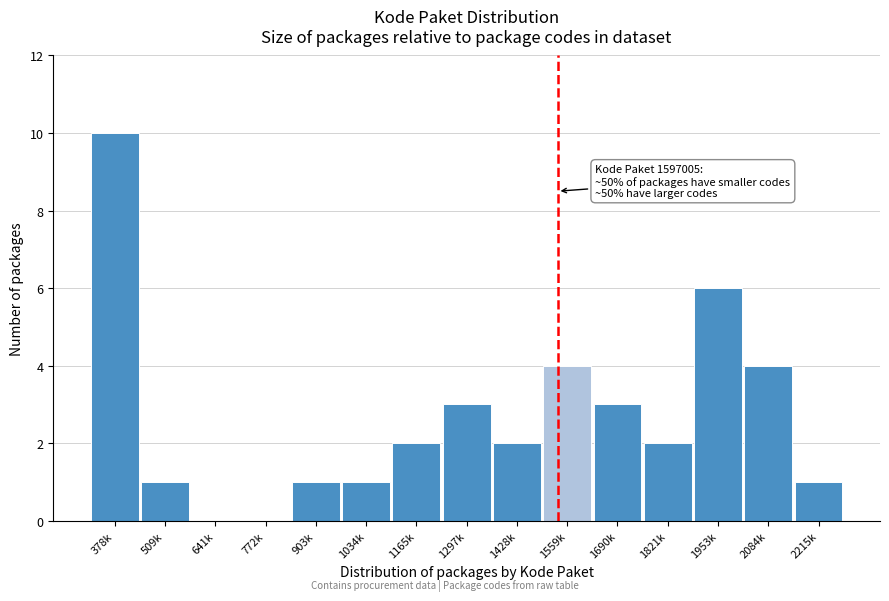

Reading left to right, what are all the values shown in this chart?

378k=10	509k=1	641k=0	772k=0	903k=1	1034k=1	1165k=2	1297k=3	1428k=2	1559k=4	1690k=3	1821k=2	1953k=6	2084k=4	2215k=1